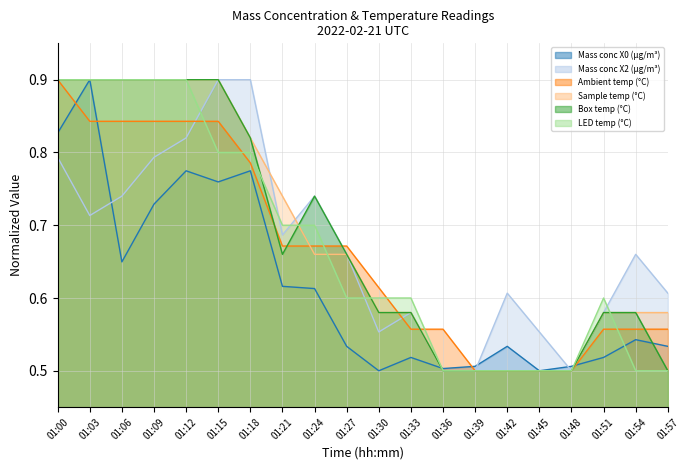

How many lines are shown in the chart?

6